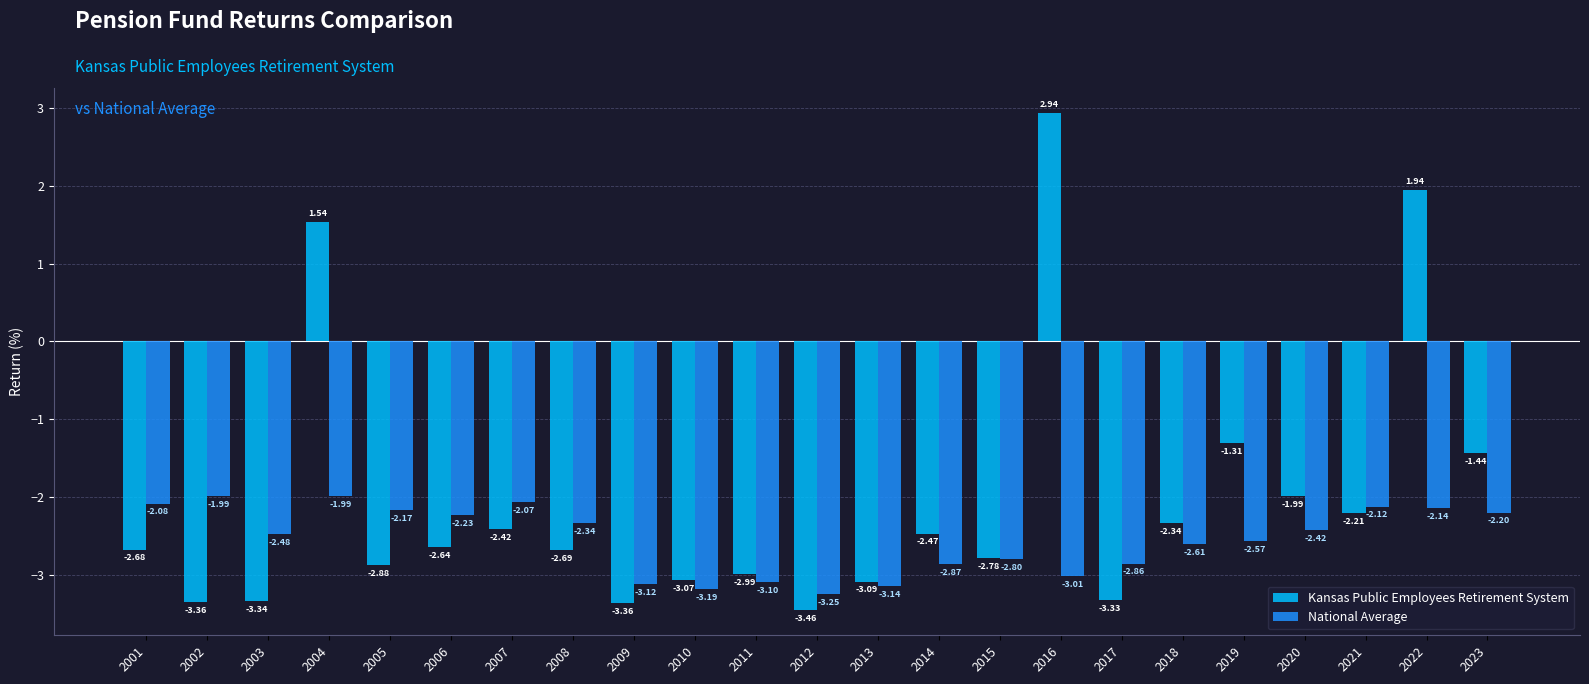

What is the total value across all series at 2018?

-4.9